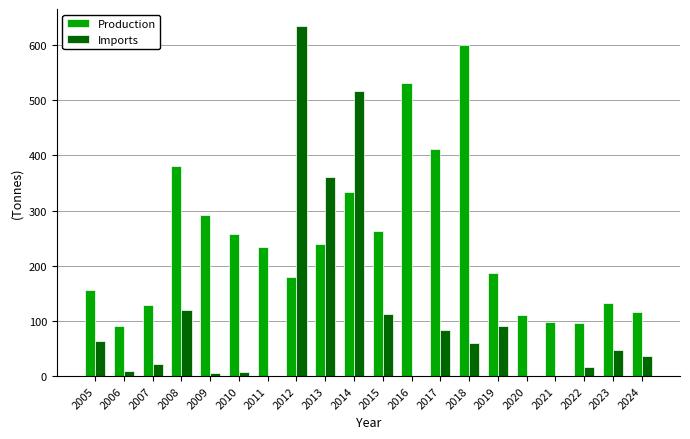

Is it true that Imports equals 112.8 at 2015?

True